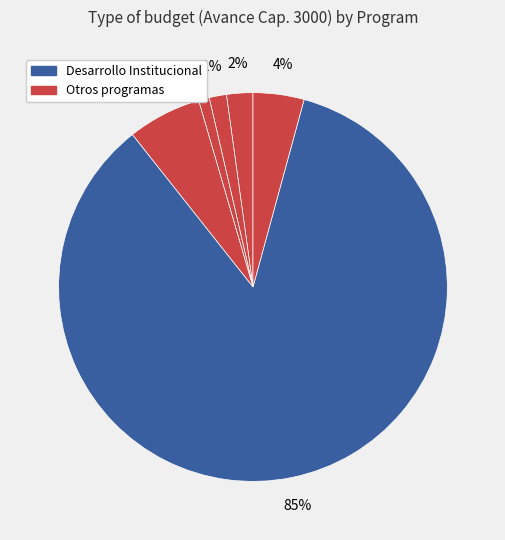

How many slices are in this pie chart?

6